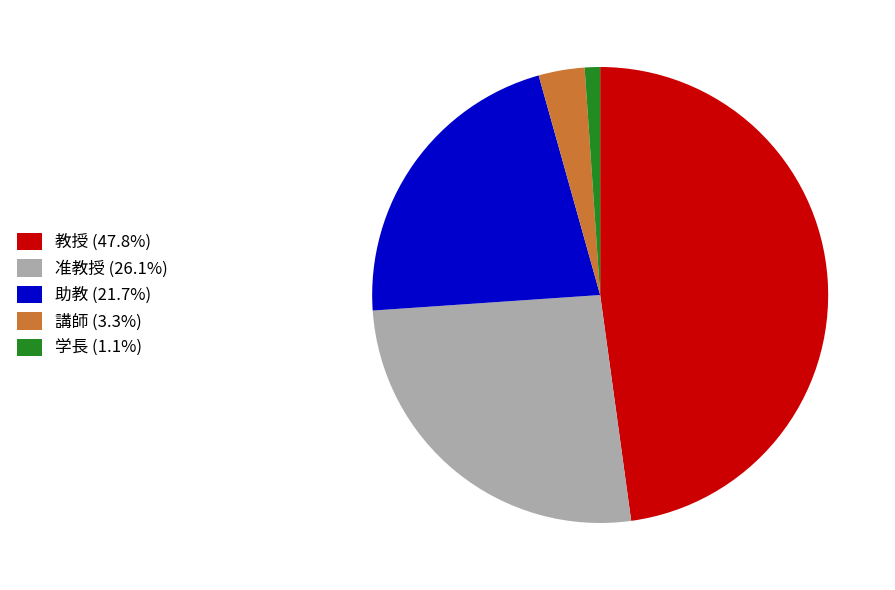

Rank the categories by value from highest to lowest.

教授, 准教授, 助教, 講師, 学長